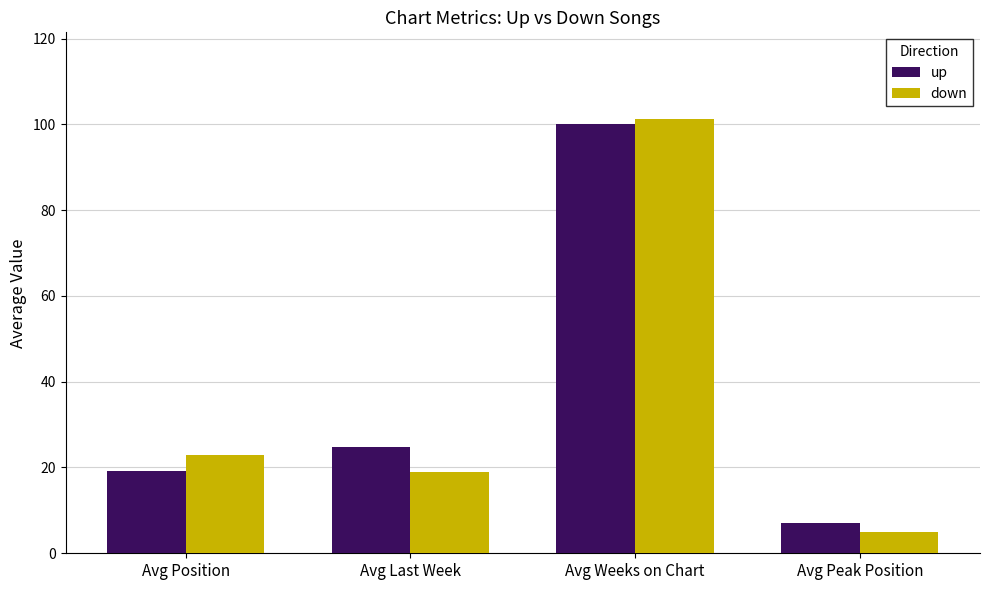

How many bars are there in each group?

2